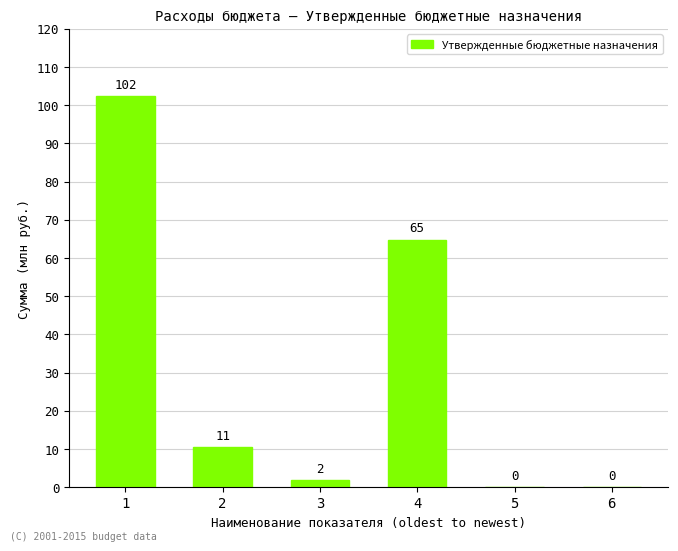

Reading left to right, transcribe all the data shown in this chart.

102454953.5	10534042.0	1766900.0	64834685.5	0.0	0.0